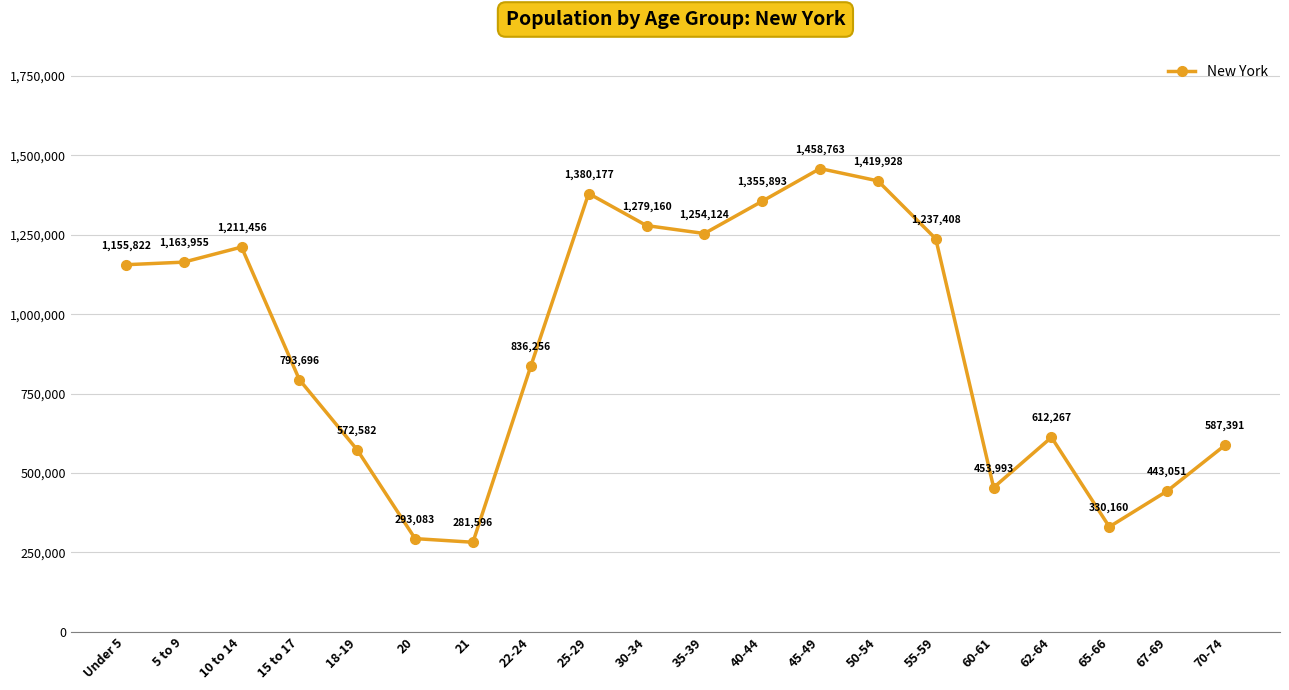

How many data points are less than 1155822?

10